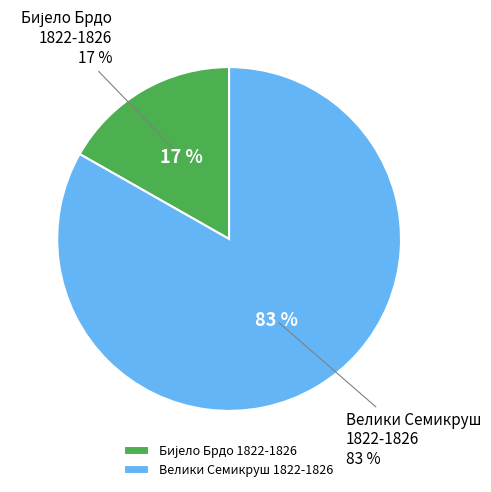

Is the sum of Велики Семикруш
1822-1826 and Бијело Брдо
1822-1826 greater than half?

Yes